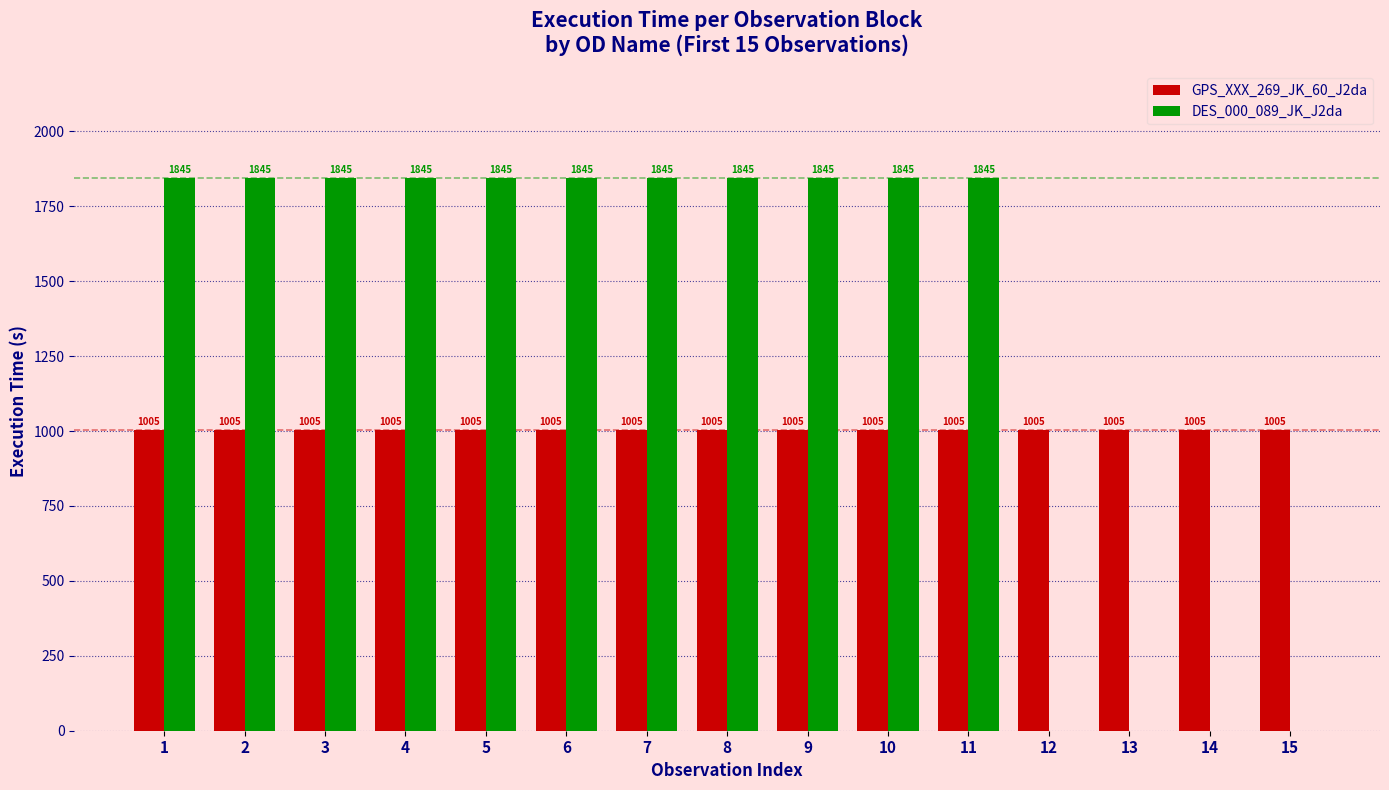

Which series has the widest spread of values?

DES_000_089_JK_J2da